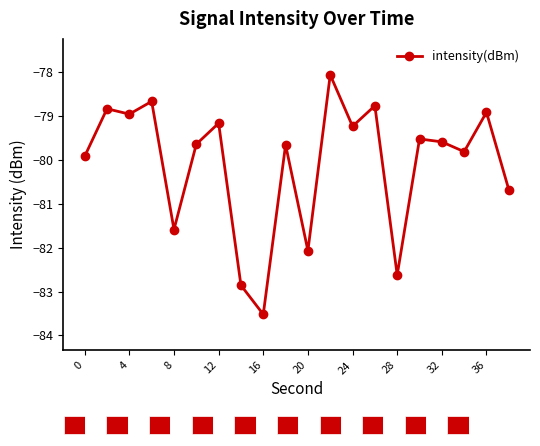

What is the value of the 16th point from the left?

-79.5